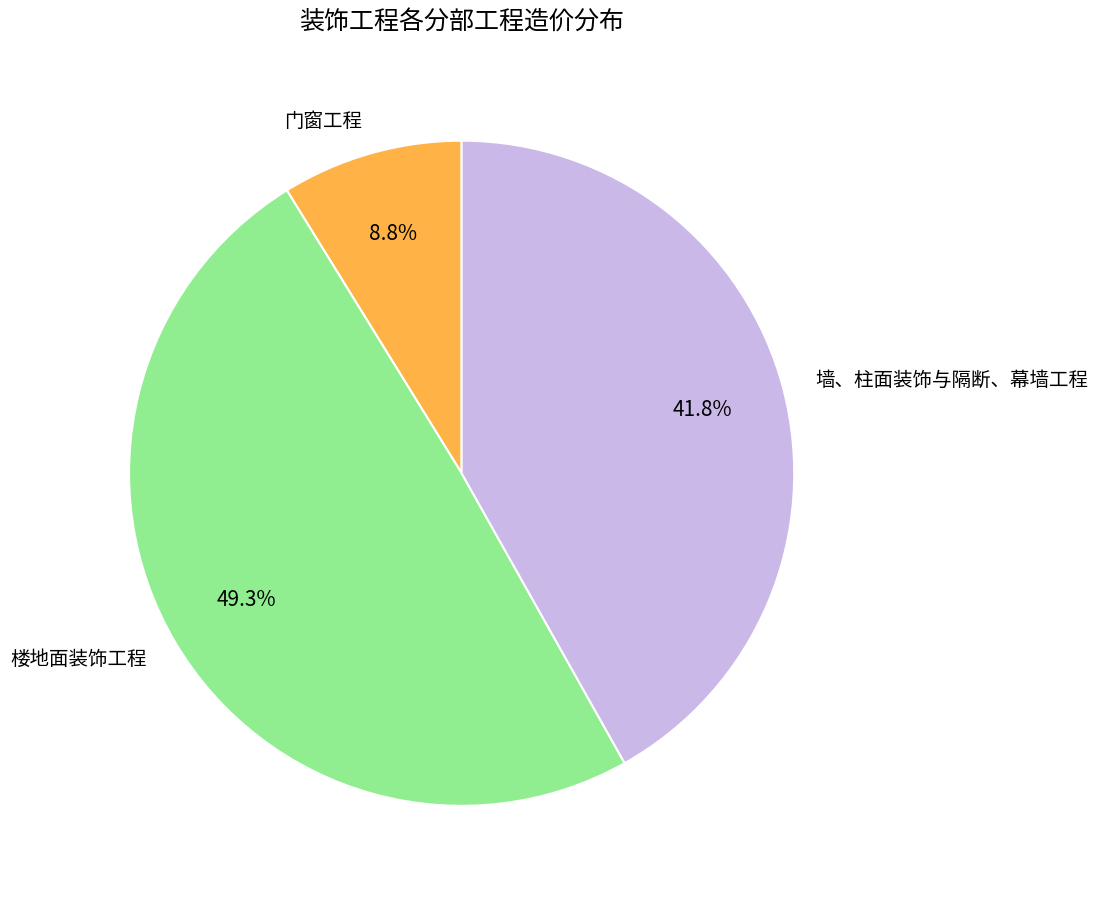

Which category has the biggest portion of the pie?

楼地面装饰工程